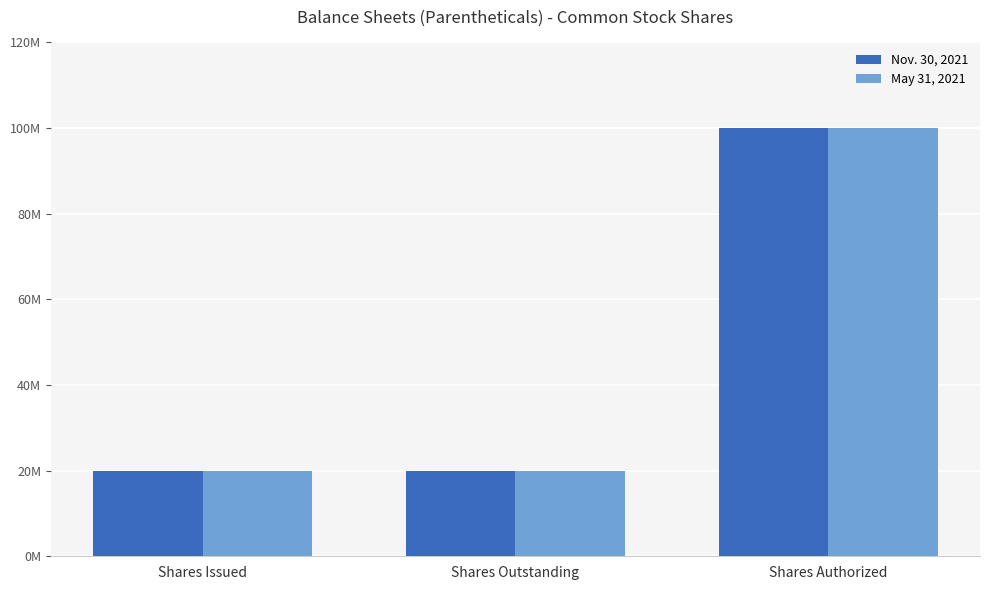

What are all the series names shown in the legend?

Nov. 30, 2021, May 31, 2021